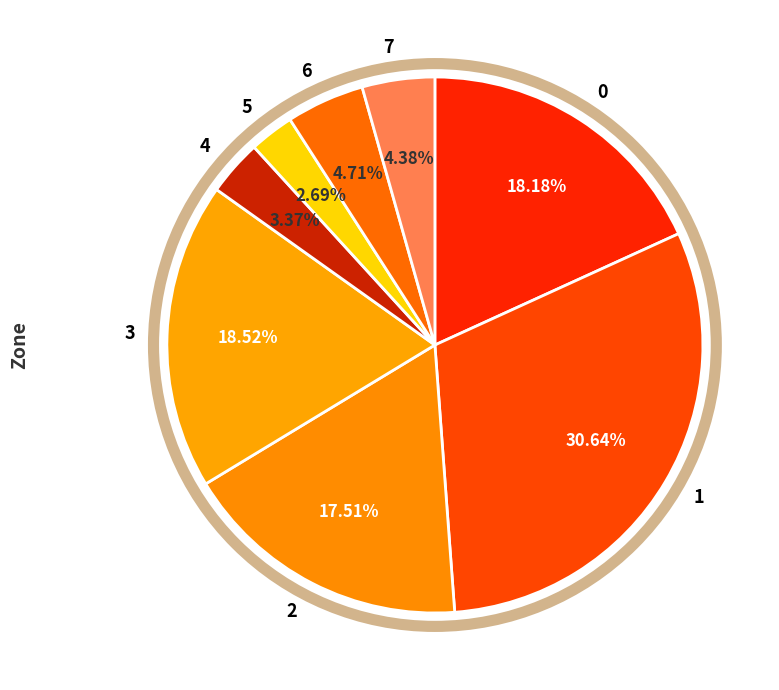

Do 6 and 0 together represent more than half of the pie?

No